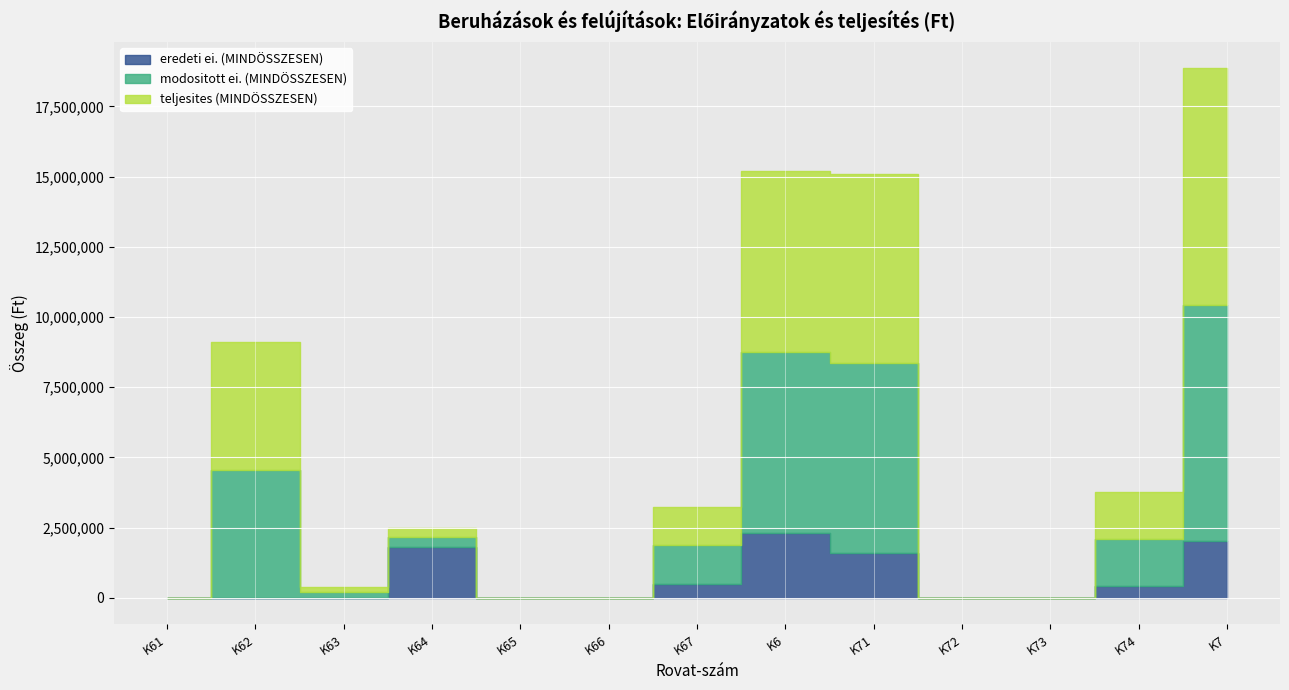

At which category does modositott ei. (MINDÖSSZESEN) reach its first local peak?

K62